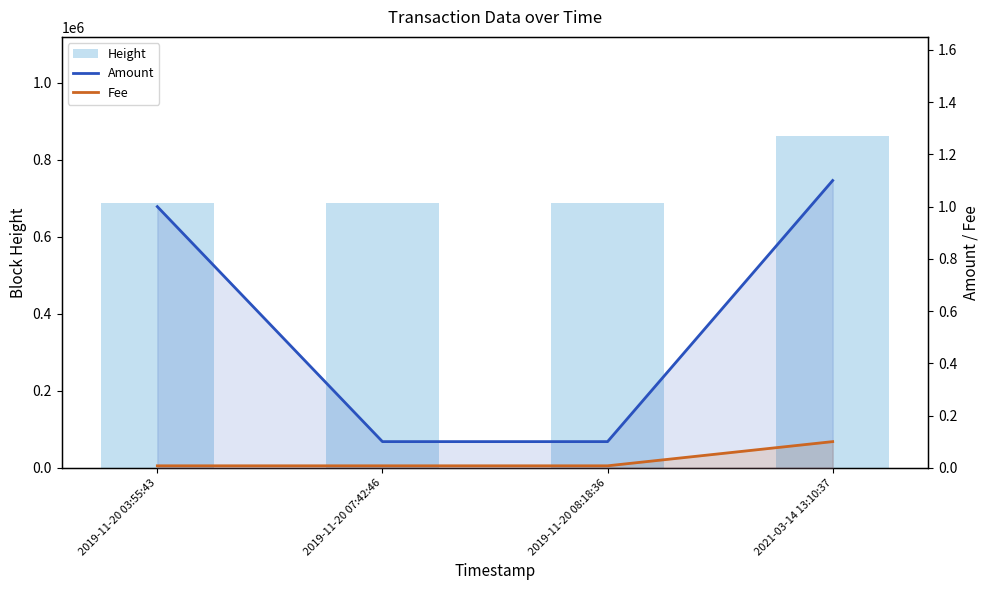

True or false: Fee has a value of 0.0 at 2019-11-20 03:55:43.

True